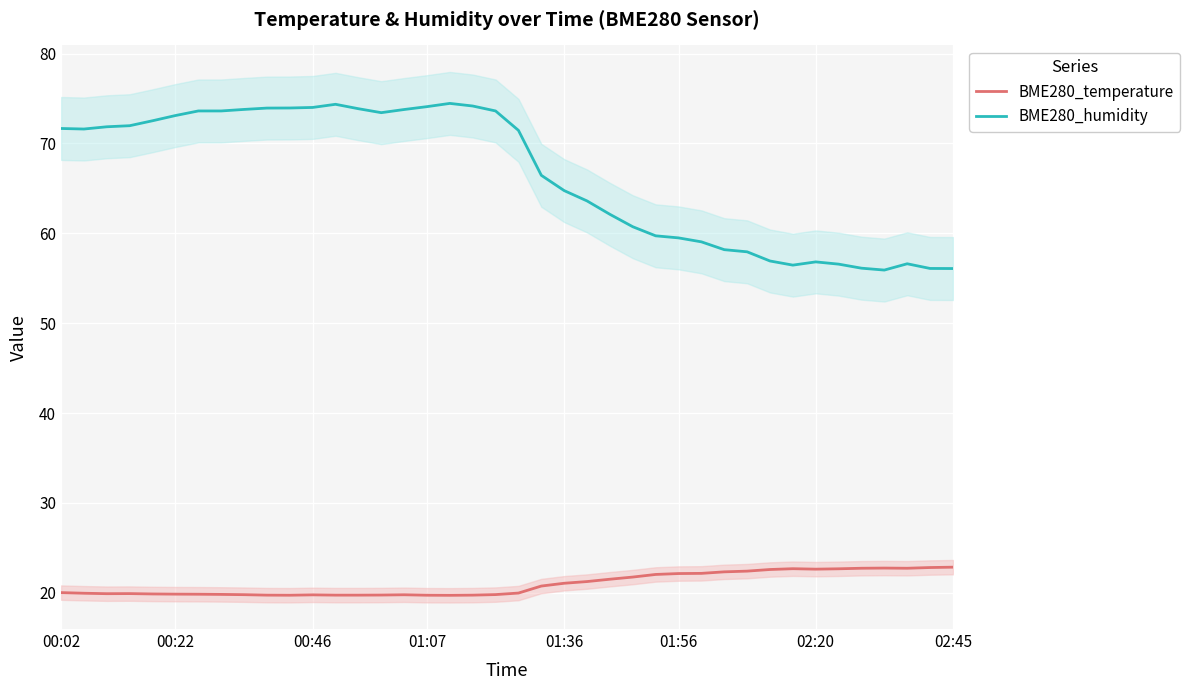

True or false: BME280_humidity has more than 2 points higher than both neighbors.

True